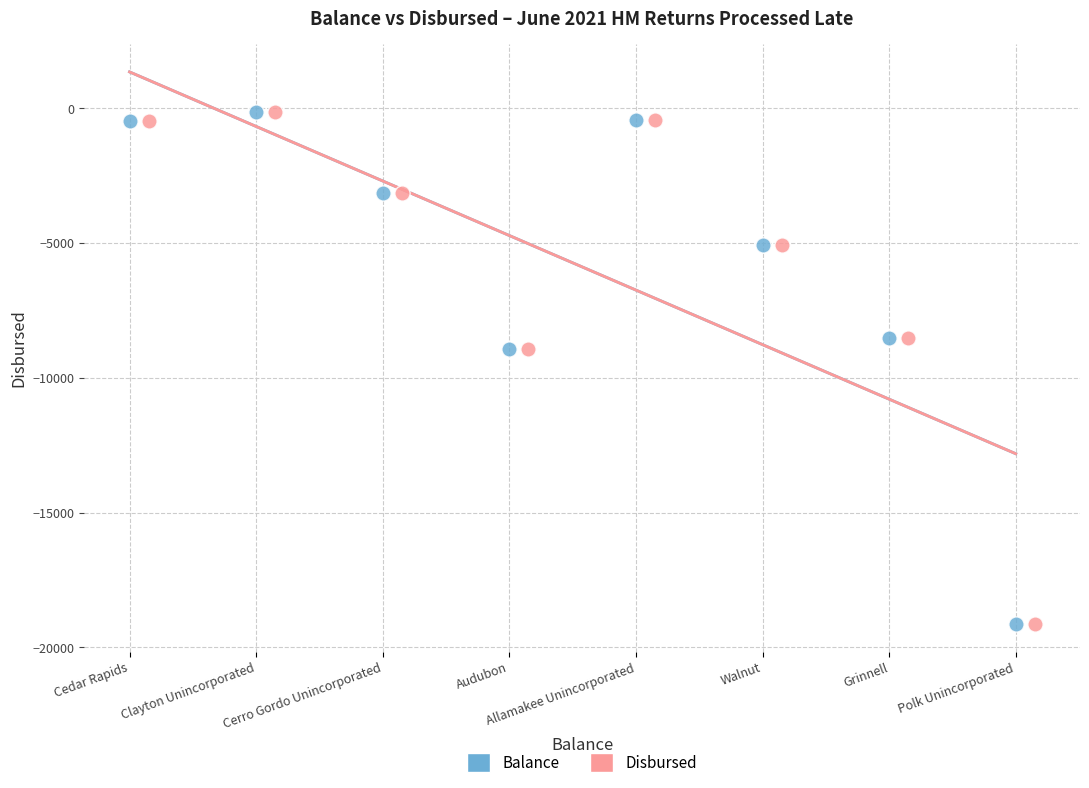

What are all the series names shown in the legend?

Balance, Disbursed